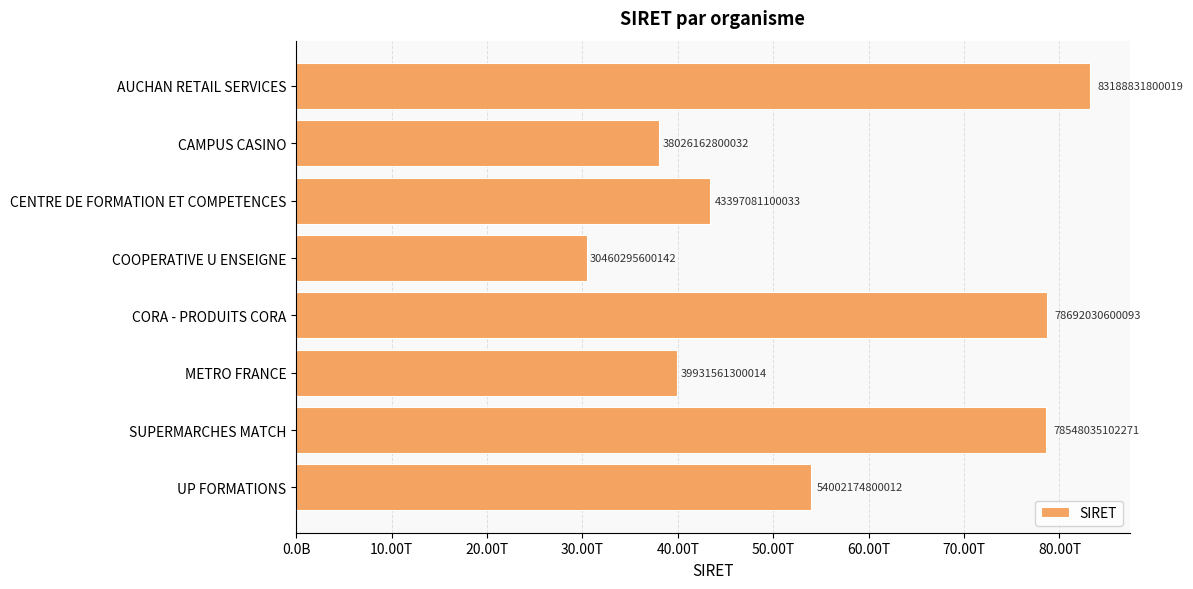

Are the bars horizontal?

Yes